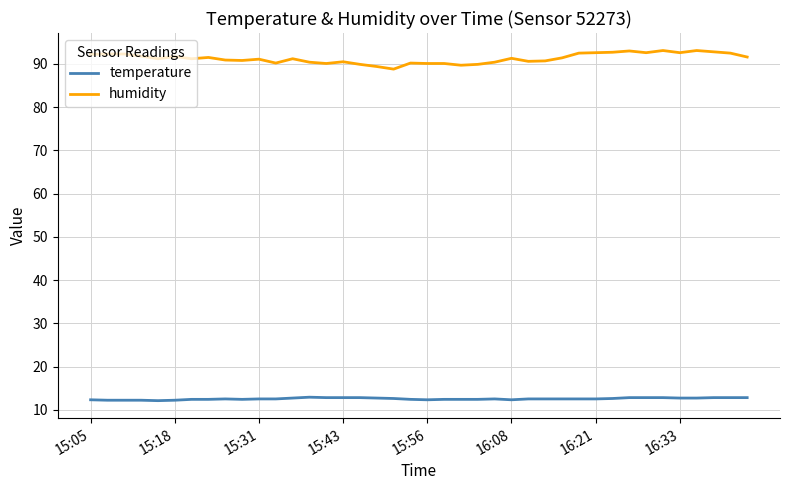

What is the difference between the maximum and minimum values in the humidity series?

4.3